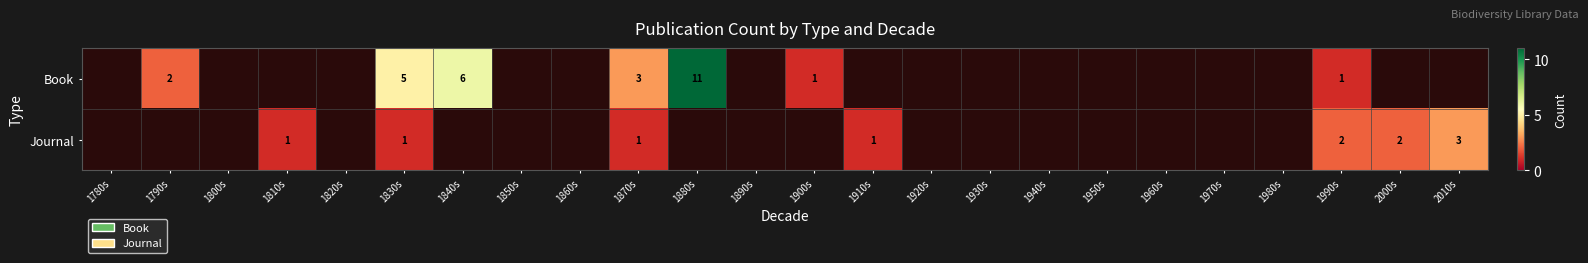

At which category does the chart reach its minimum across all series?

1900s